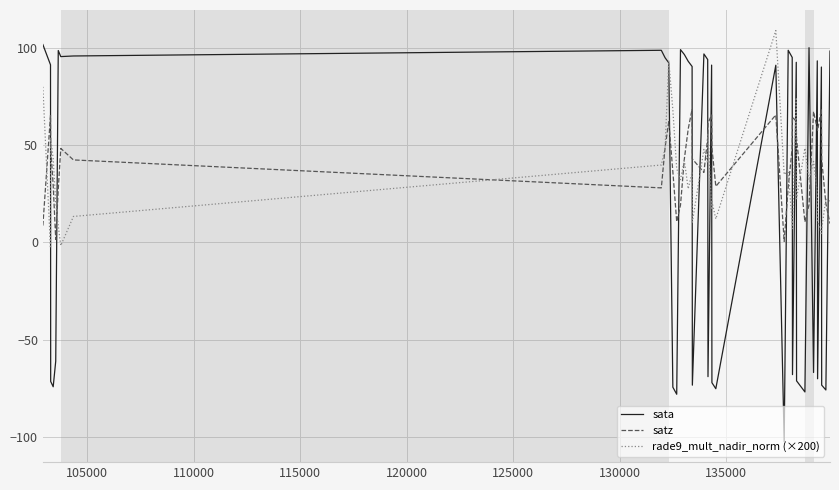

Rank the series by their maximum value, from highest to lowest.

rade9_mult_nadir_norm (×200), sata, satz